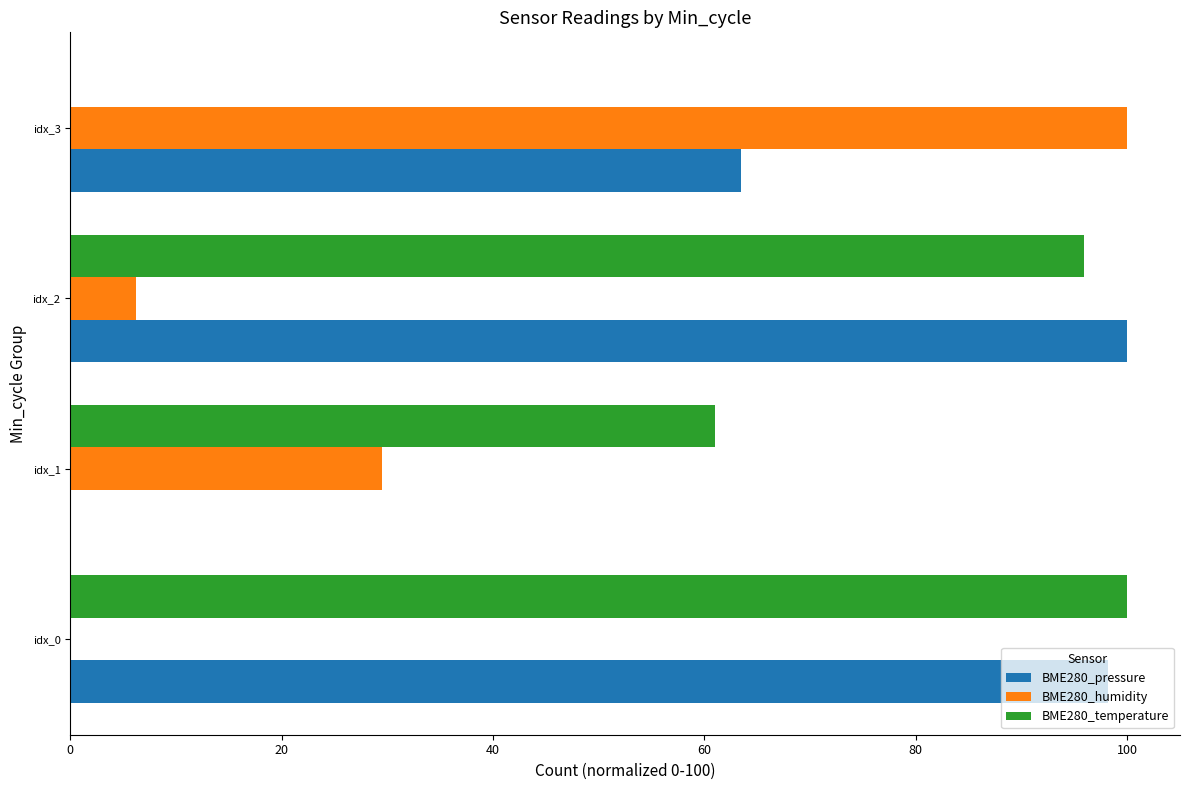

The value of BME280_temperature at idx_1 is 61.0. True or false?

True